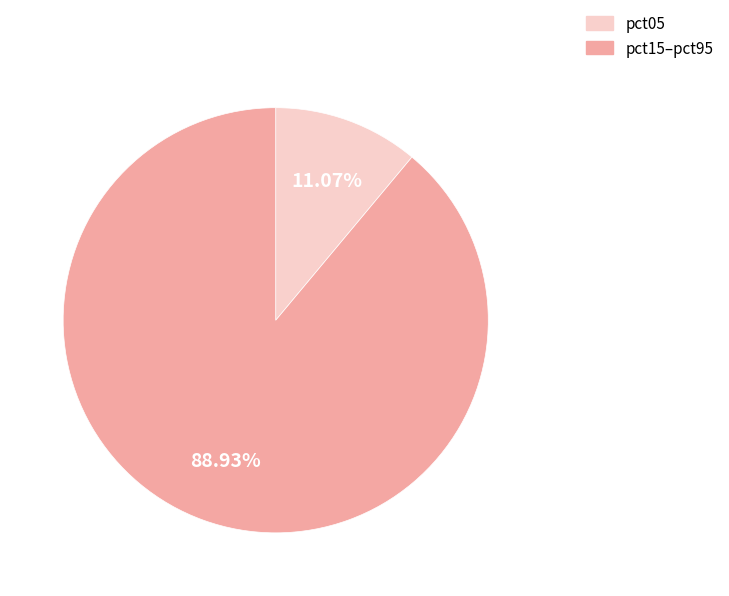

Count the number of slices in the pie.

2